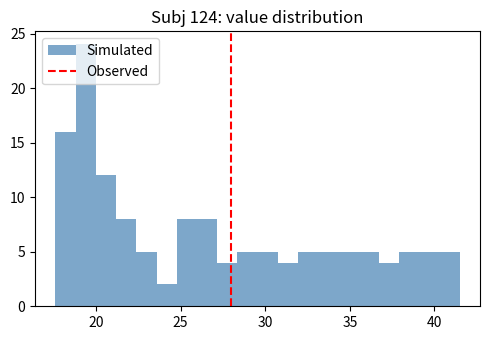

Around what value on the x-axis is the tallest bar? Give the approximate position of its centre, as read against the axis.

19.5